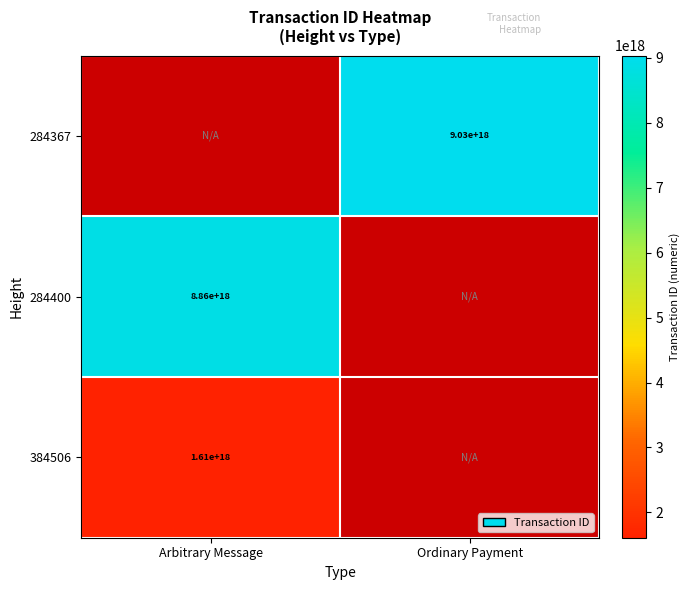

Which has a higher value, Arbitrary Message or Ordinary Payment?

Ordinary Payment